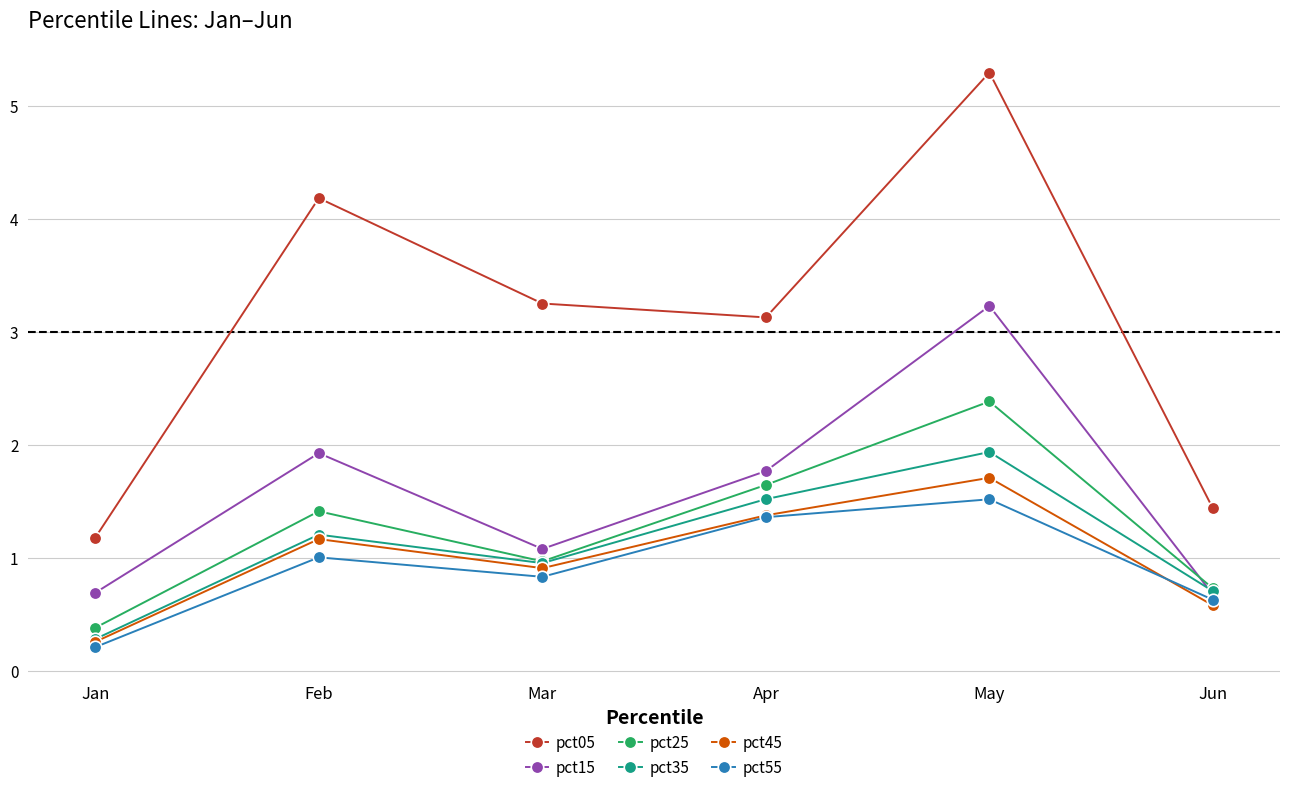

True or false: pct55 and pct05 cross at least once.

False